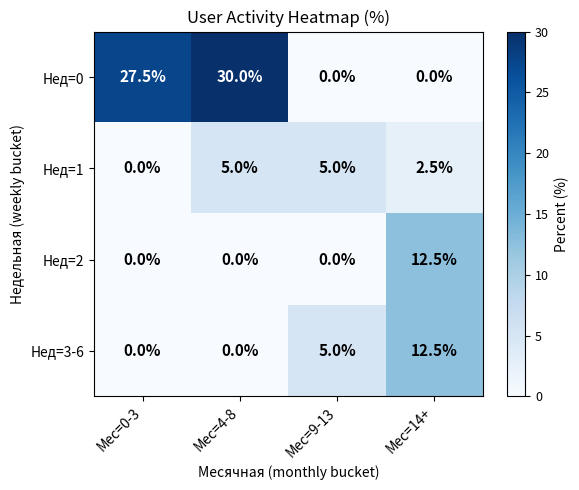

Which category has the highest value in the Нед=3-6 series?

Мес=14+